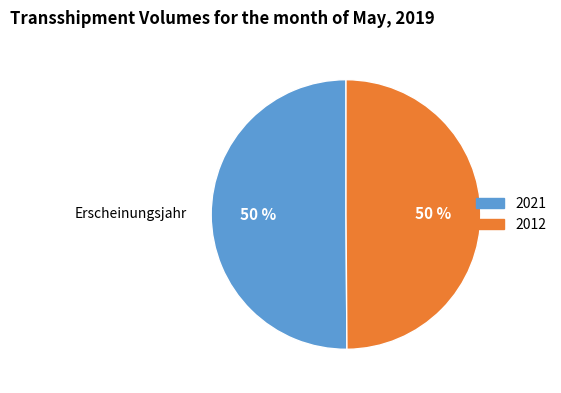

Approximately how many times larger is the value at 2012 compared to 2021?

1.0